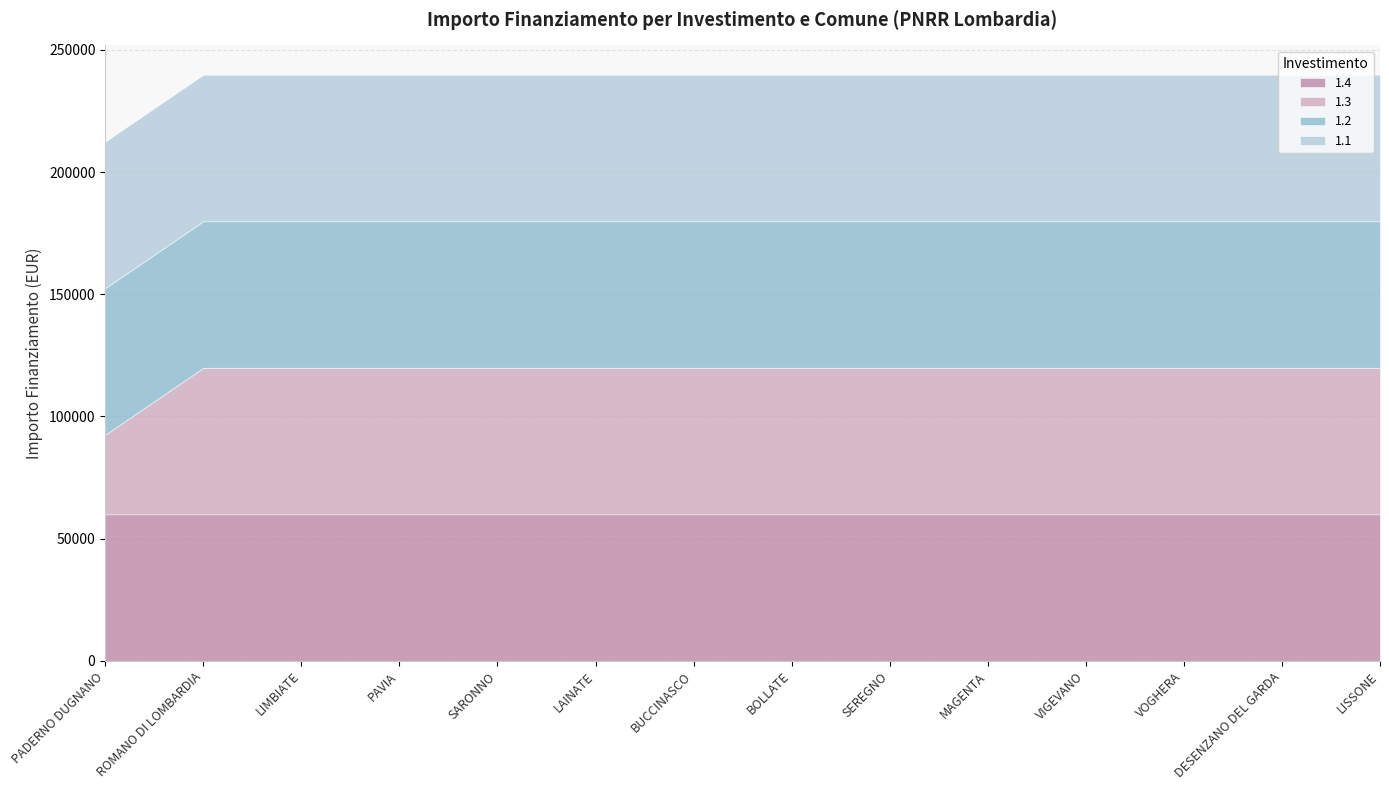

At which category is the sum across all series the highest?

ROMANO DI LOMBARDIA